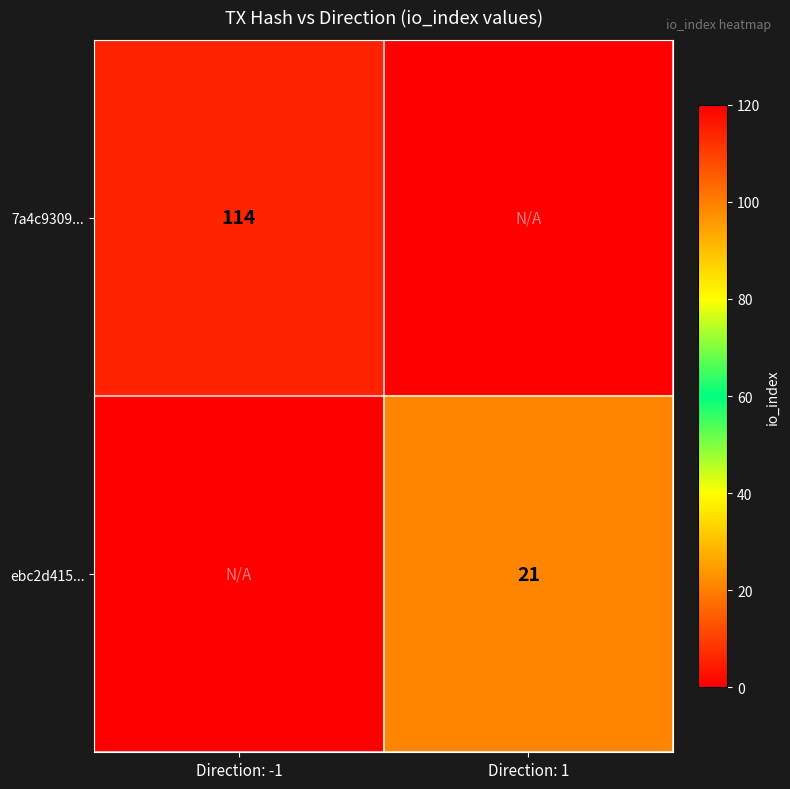

The value of ebc2d415... at Direction: 1 is 21. True or false?

True